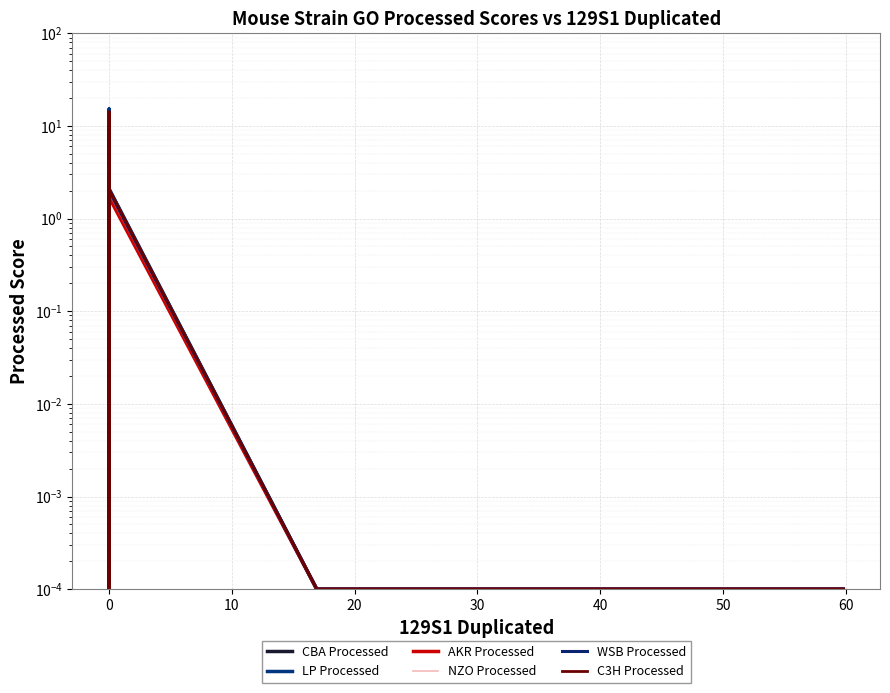

How many lines are shown in the chart?

6